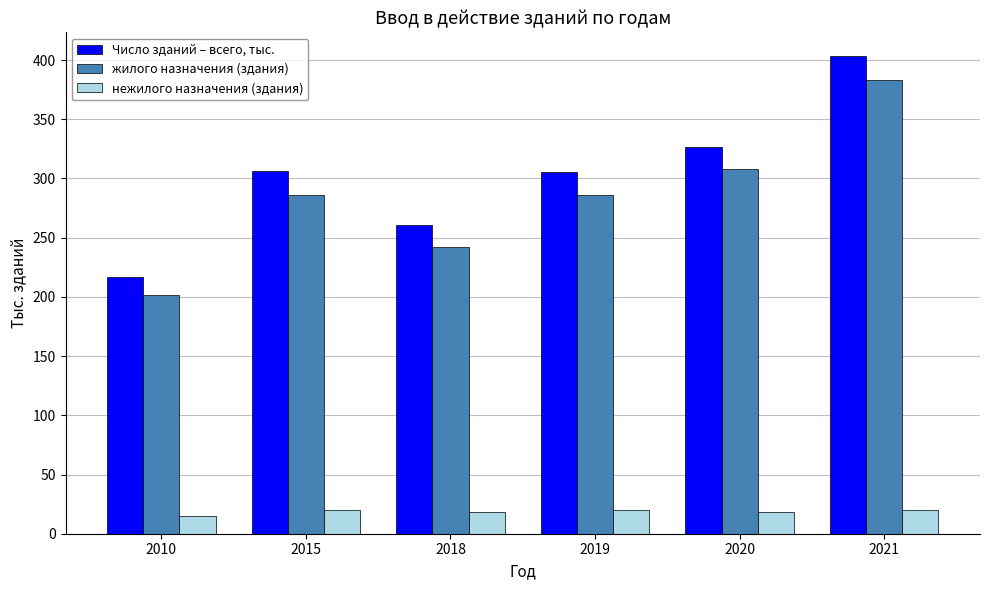

How many distinct data groups are displayed?

3